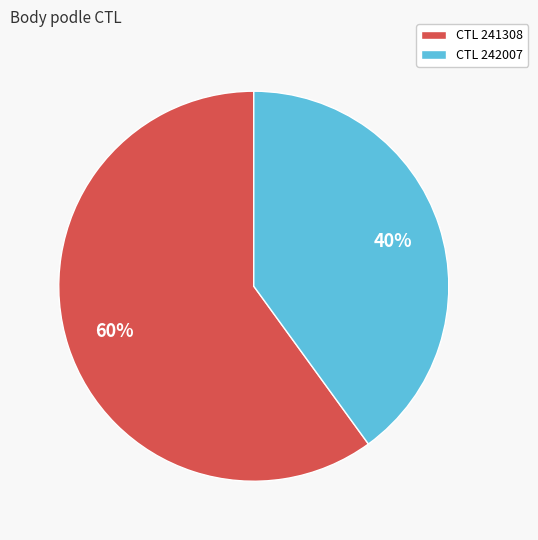

Combined, do CTL 241308 and CTL 242007 account for over 50%?

Yes